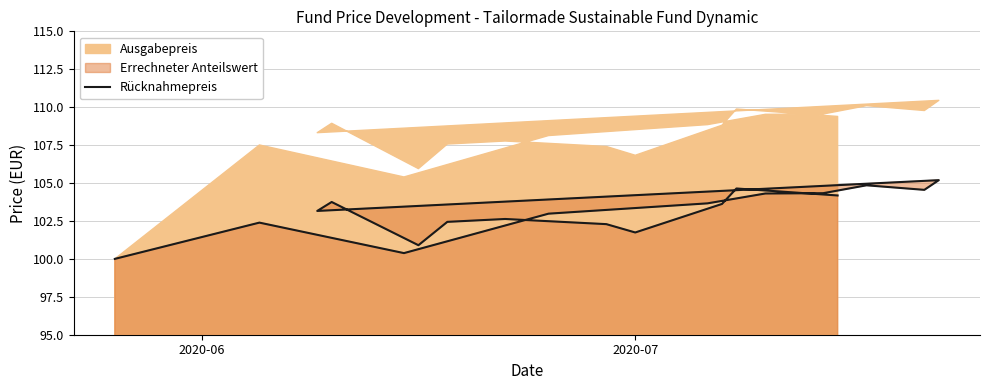

What is the value of the 20th point from the left?

104.2